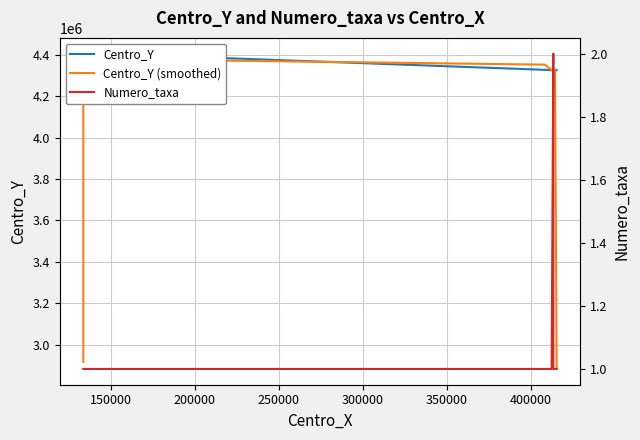

Is the value of Numero_taxa at 250000 greater than the value of Centro_Y at 8?

No